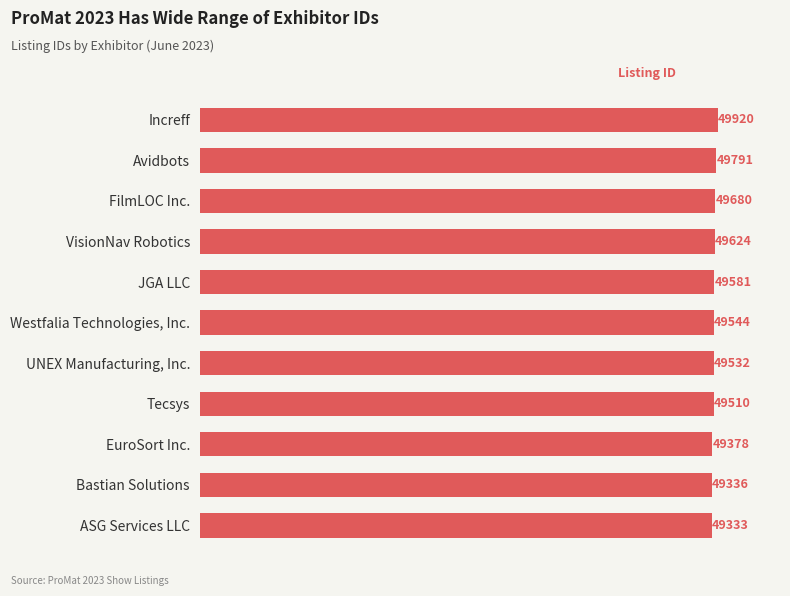

Rank the categories by value from highest to lowest.

Increff, Avidbots, FilmLOC Inc., VisionNav Robotics, JGA LLC, Westfalia Technologies, Inc., UNEX Manufacturing, Inc., Tecsys, EuroSort Inc., Bastian Solutions, ASG Services LLC